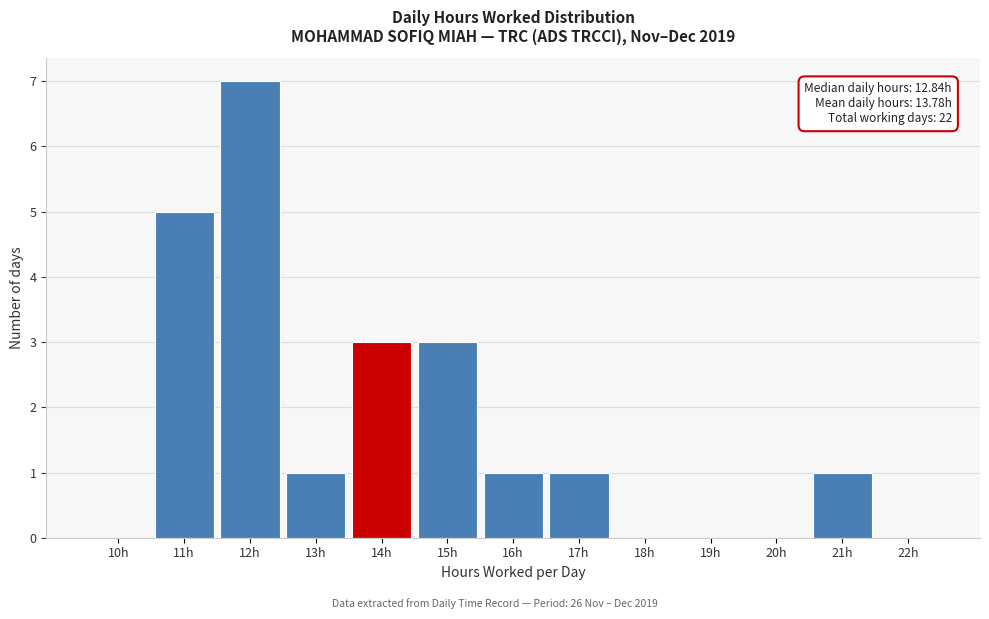

Reading left to right, what are all the values shown in this chart?

10h=0	11h=5	12h=7	13h=1	14h=3	15h=3	16h=1	17h=1	18h=0	19h=0	20h=0	21h=1	22h=0